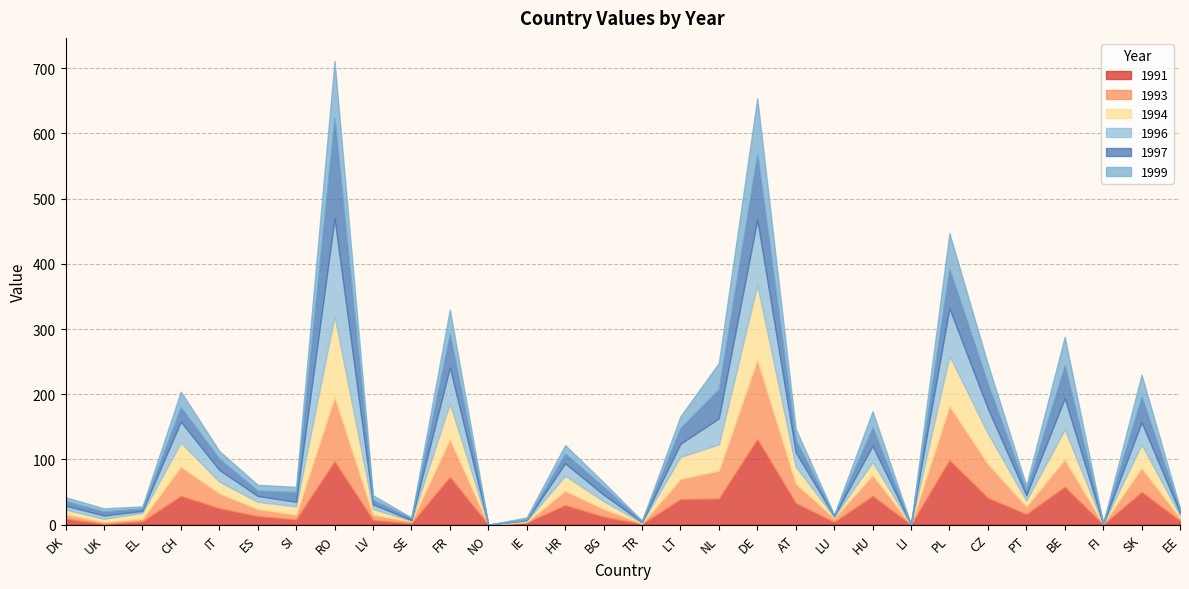

Count the number of categories in the chart.

30